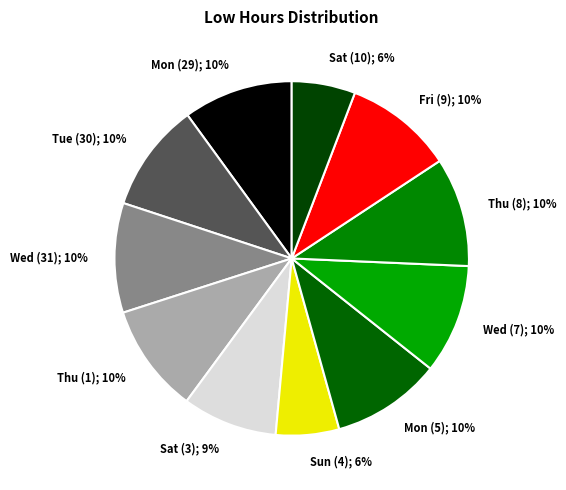

How many segments does this pie chart have?

11